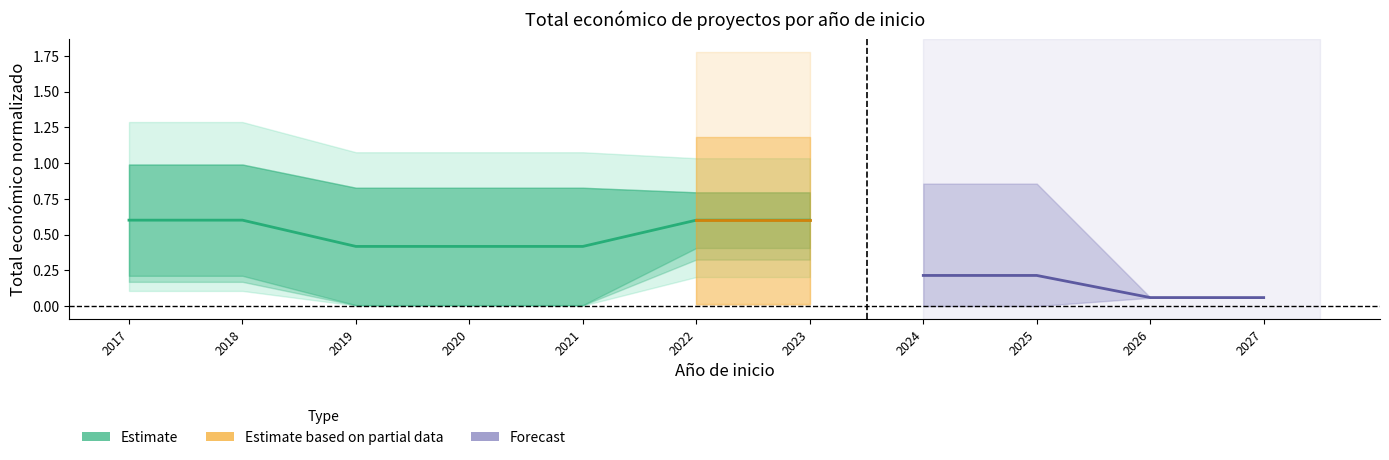

How many data points in Estimate based on partial data are above 0?

2